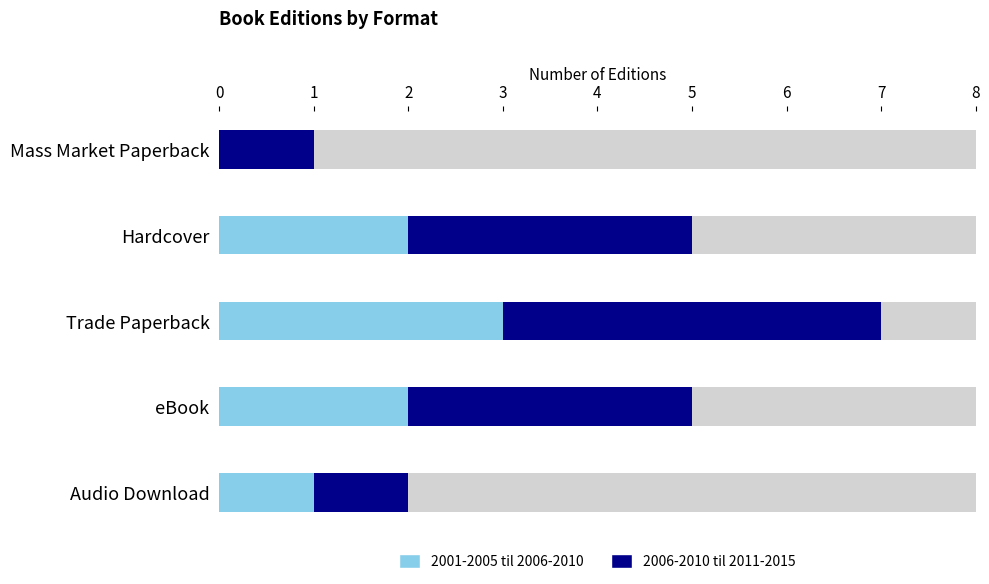

Rank the series by their average value, from highest to lowest.

2006-2010 til 2011-2015, 2001-2005 til 2006-2010